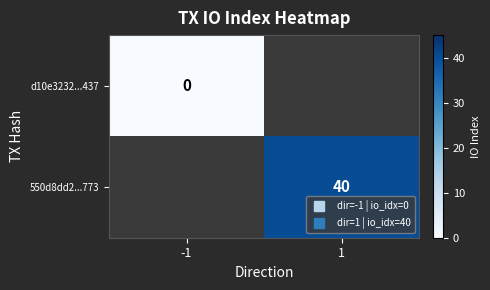

At which category does the chart reach its minimum across all series?

-1